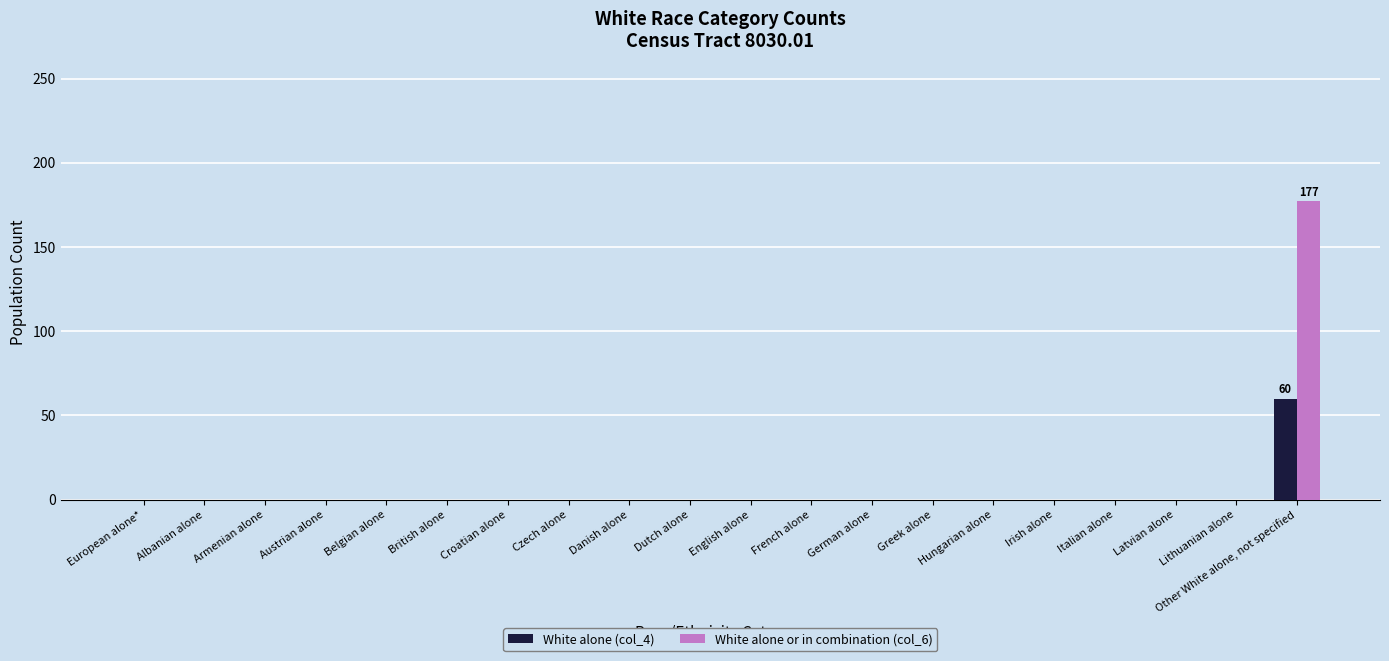

Is it true that White alone or in combination (col_6) equals 0 at Irish alone?

True